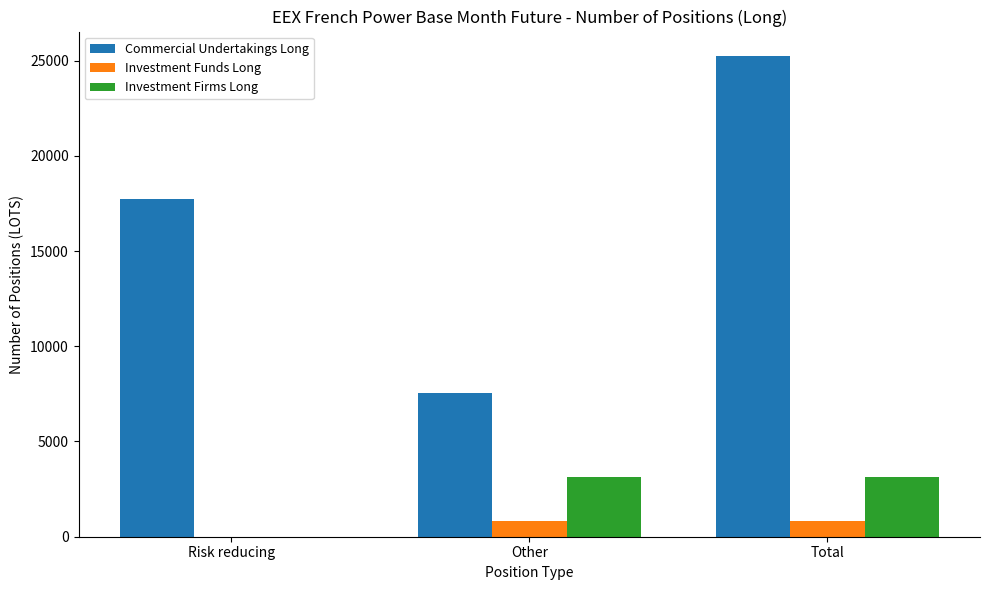

Are the bars grouped side by side (vs. stacked)?

Yes